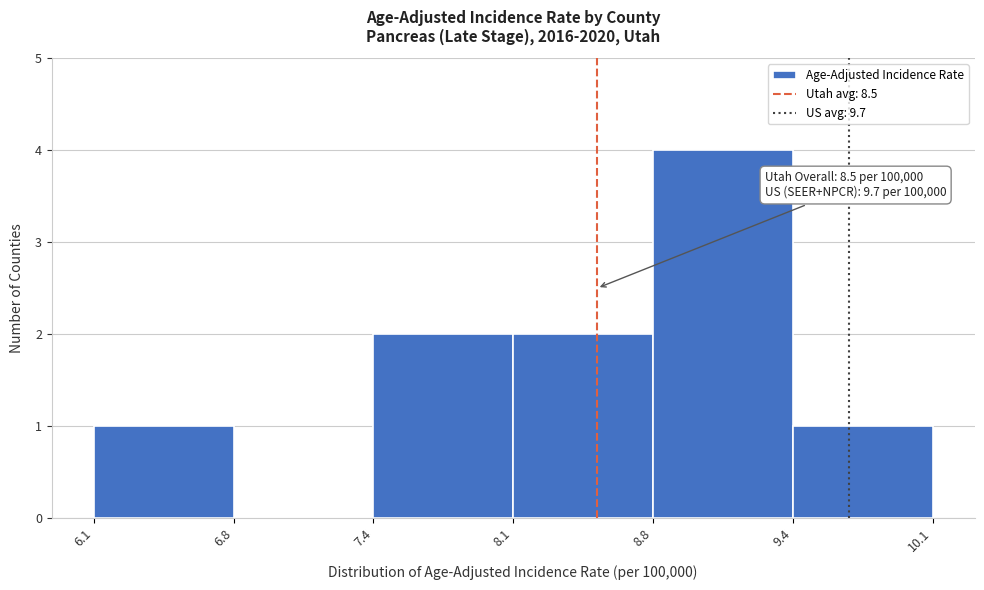

Which range on the x-axis has the tallest bar?

8.8 to 9.4